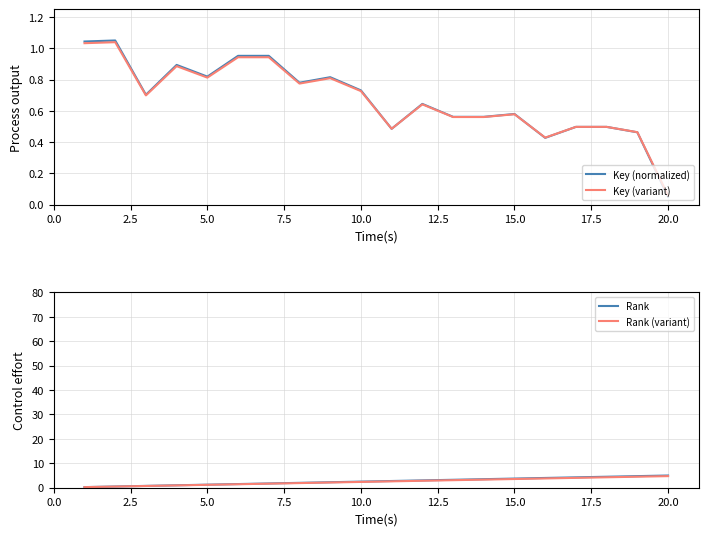

The Rank series shows 1.2 at 5.0. True or false?

True